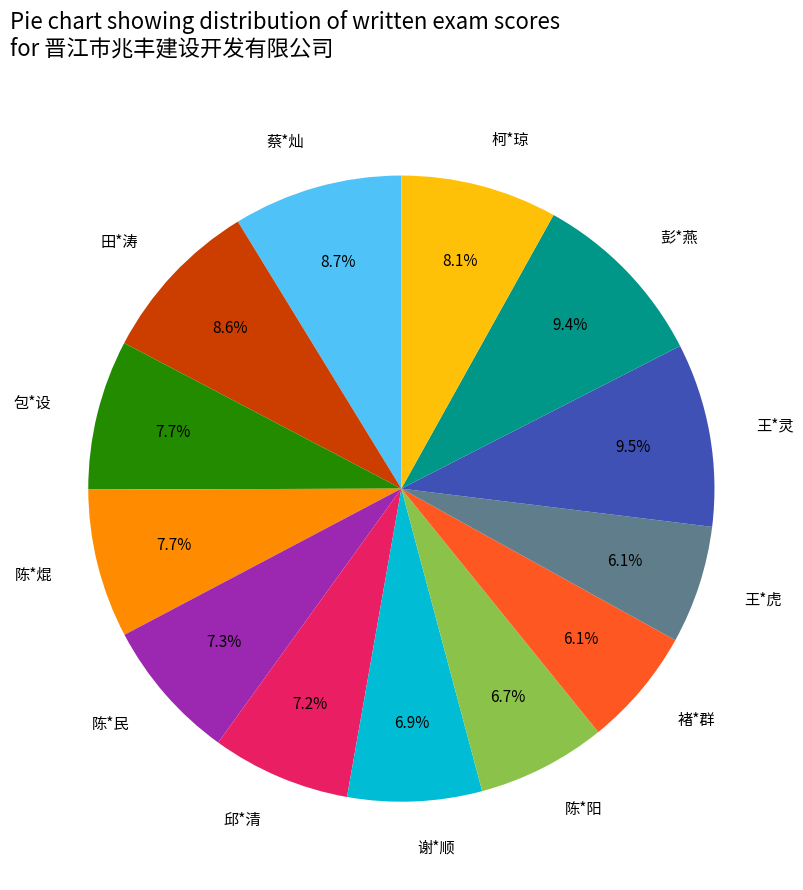

The 谢*顺 slice represents 18% of the pie. True or false?

False